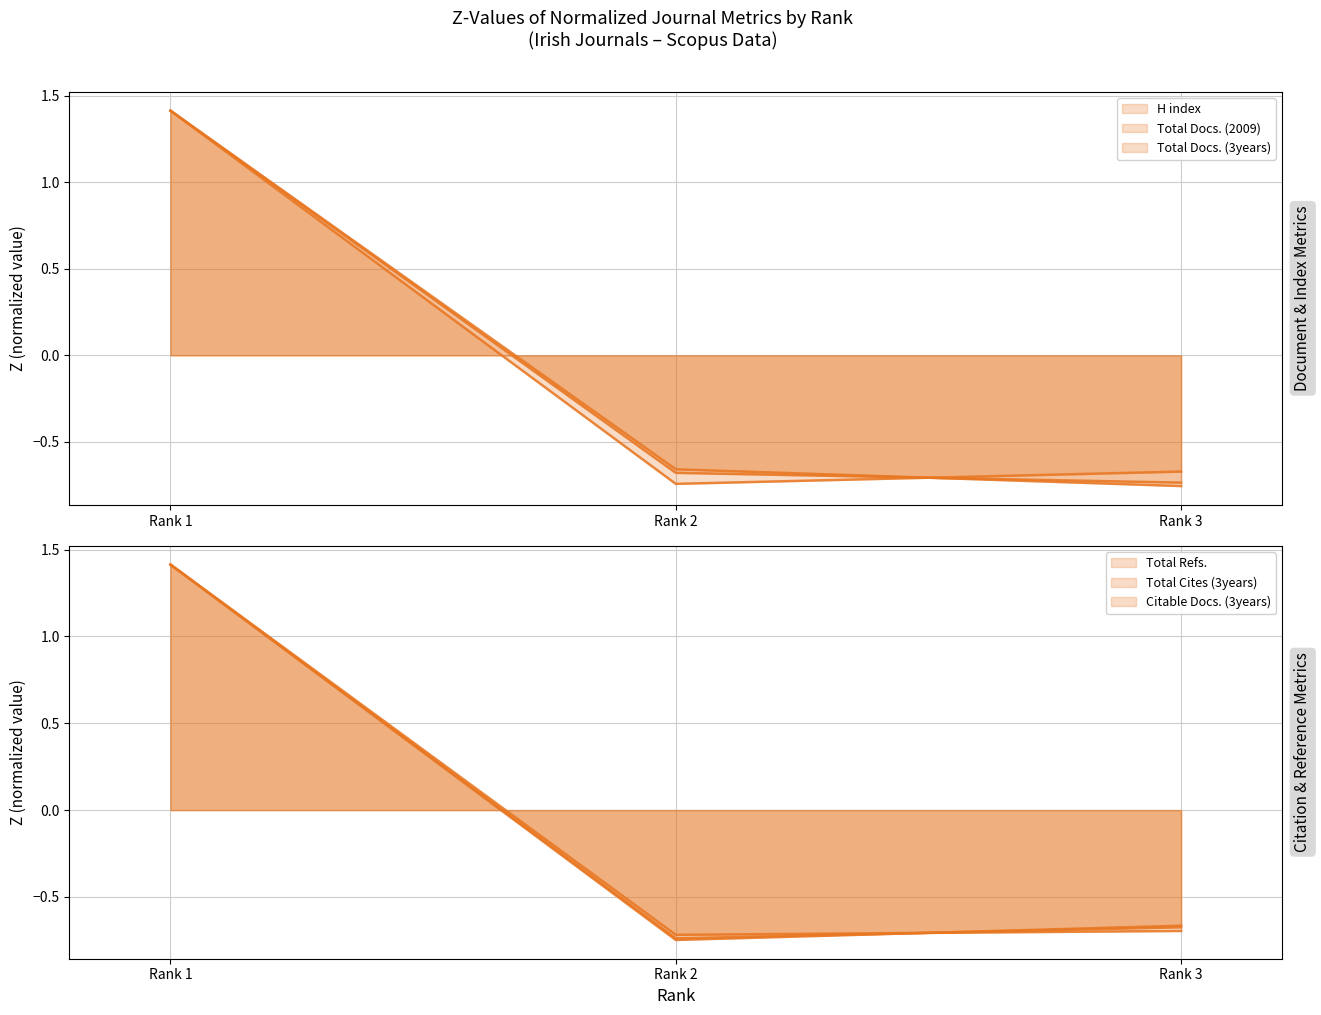

True or false: Total Refs. has a value of -1.1 at Rank 2.

False